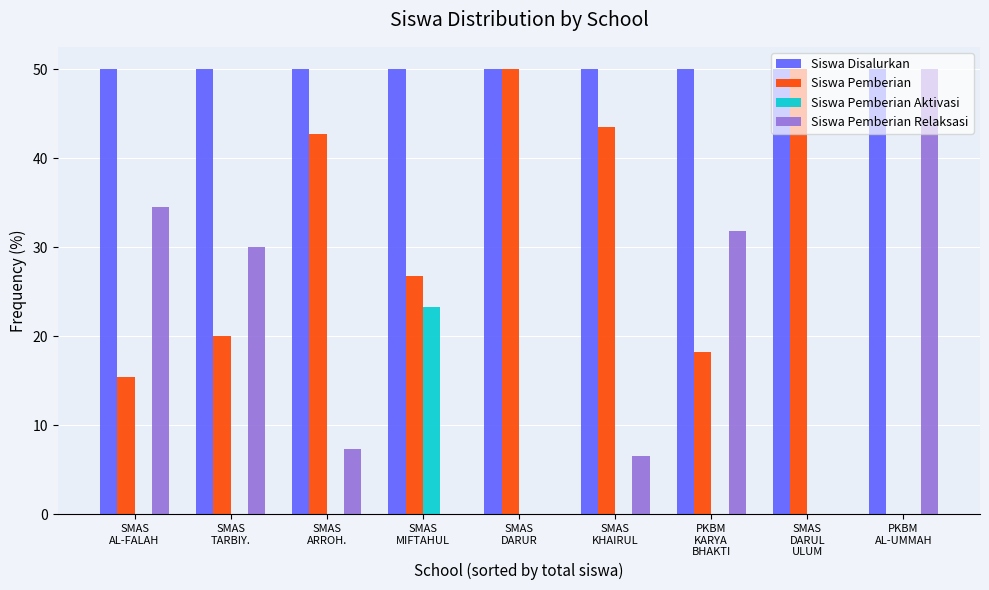

What is the spread (max minus min) of values at SMAS
KHAIRUL?

50.0